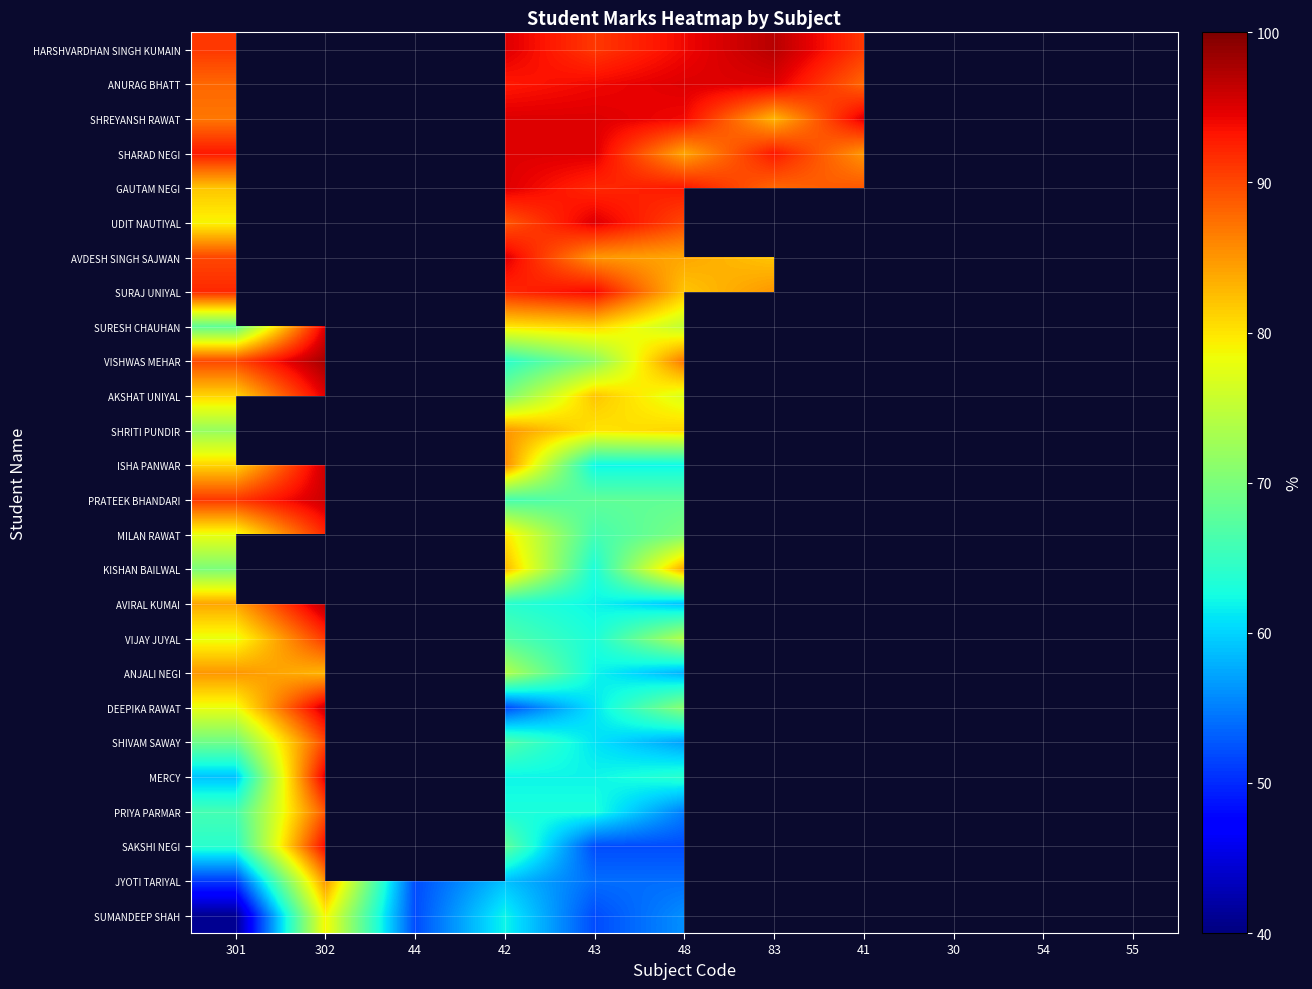

Rank the series by their maximum value, from highest to lowest.

UDIT NAUTIYAL, VISHWAS MEHAR, HARSHVARDHAN SINGH KUMAIN, AVIRAL KUMAI, ISHA PANWAR, PRATEEK BHANDARI, DEEPIKA RAWAT, ANURAG BHATT, SHREYANSH RAWAT, SHARAD NEGI, GAUTAM NEGI, AVDESH SINGH SAJWAN, SURESH CHAUHAN, AKSHAT UNIYAL, MERCY, SURAJ UNIYAL, SAKSHI NEGI, MILAN RAWAT, VIJAY JUYAL, SHIVAM SAWAY, PRIYA PARMAR, SHRITI PUNDIR, ANJALI NEGI, JYOTI TARIYAL, KISHAN BAILWAL, SUMANDEEP SHAH